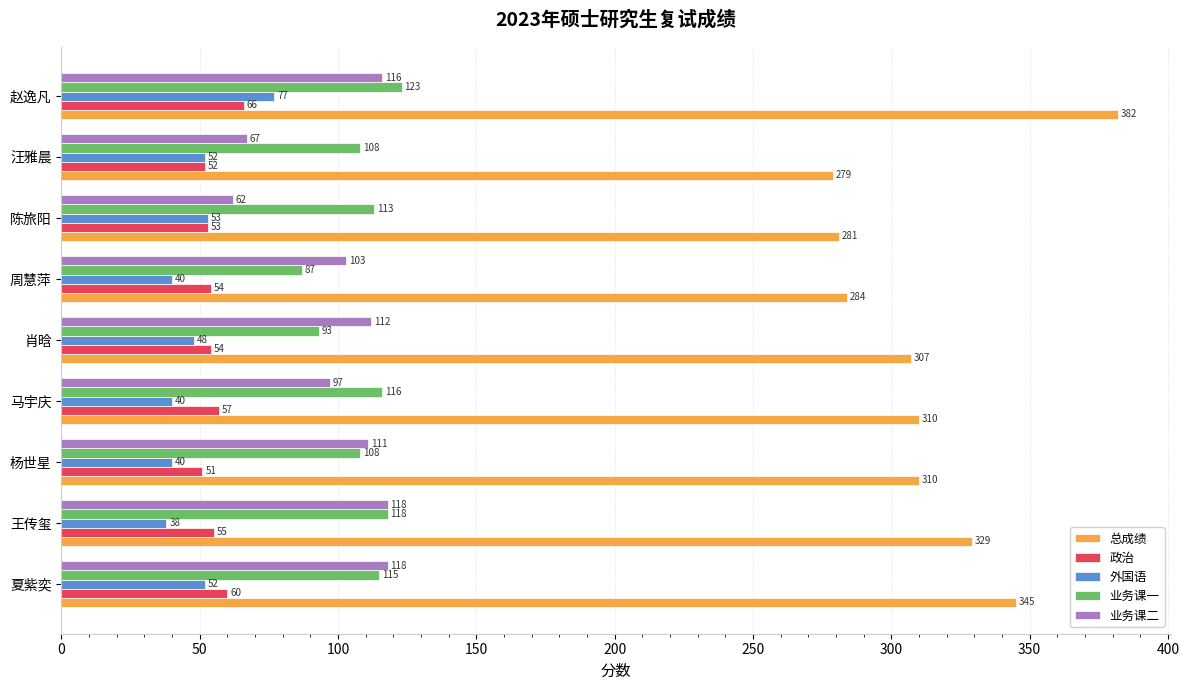

List the series in order of their peak value, highest first.

总成绩, 业务课一, 业务课二, 外国语, 政治